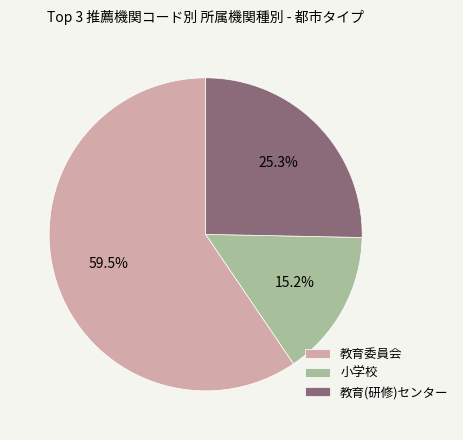

To the nearest percent, what is the average slice percentage?

33%